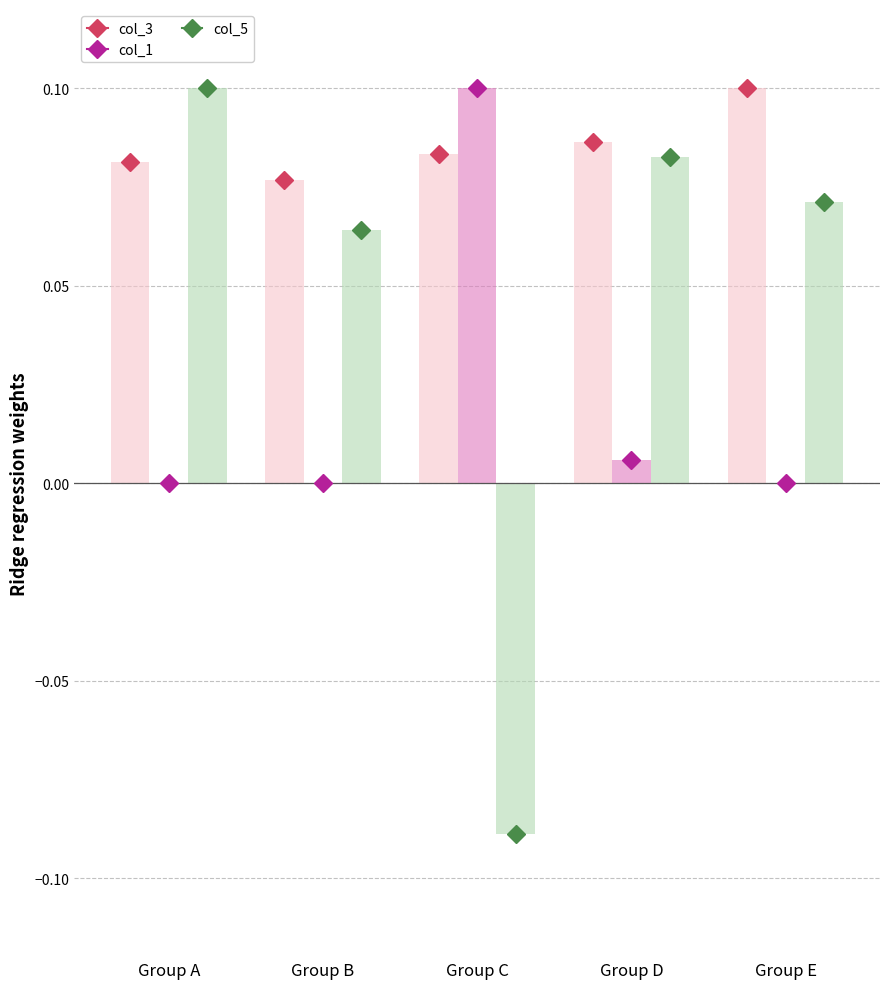

How many col_3 values are between 0 and 1?

5